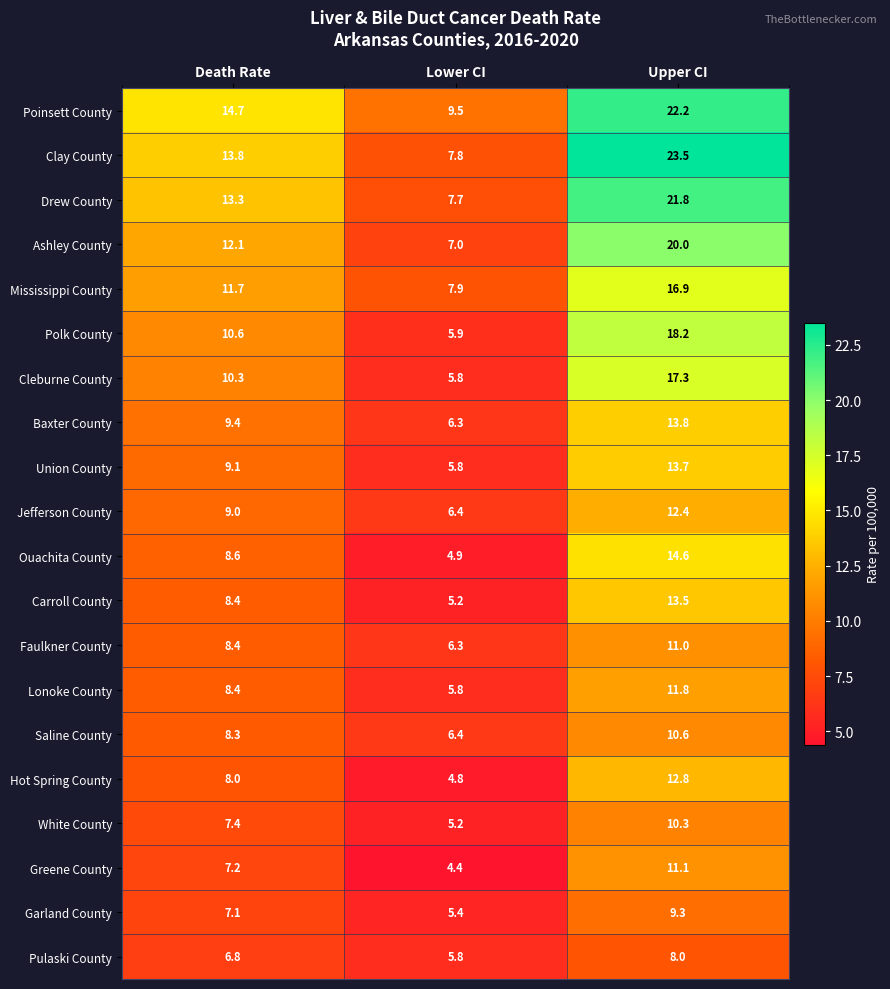

What is the total value across all series at Death Rate?

192.6